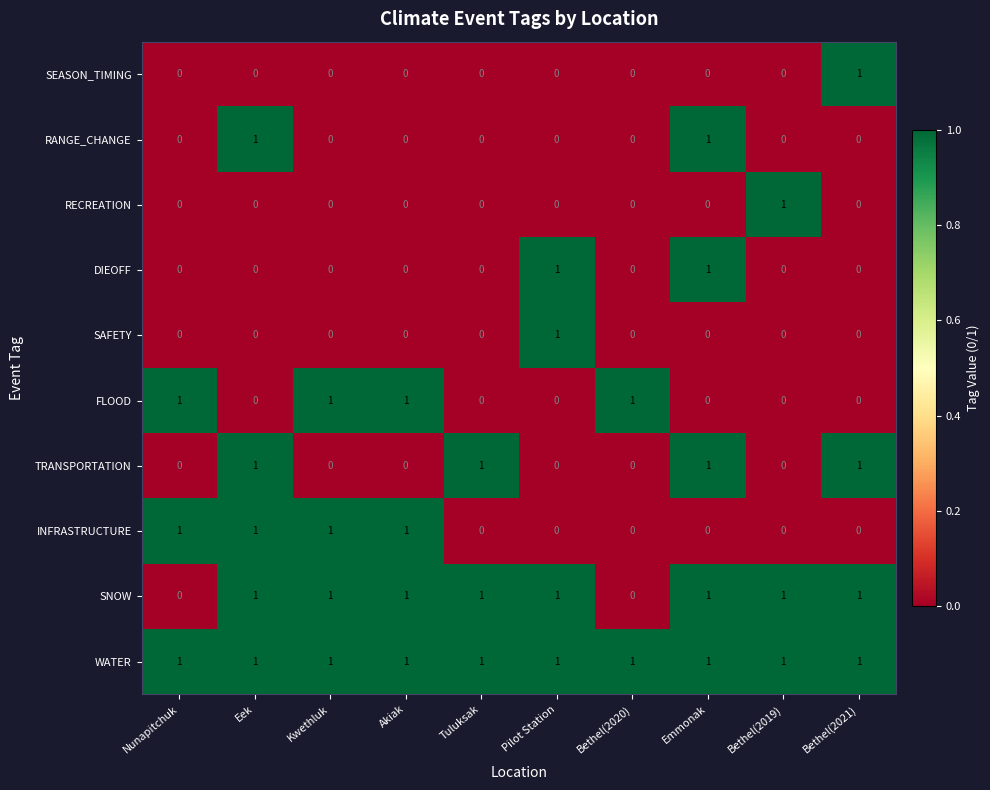

Which series has the largest total across all categories?

WATER